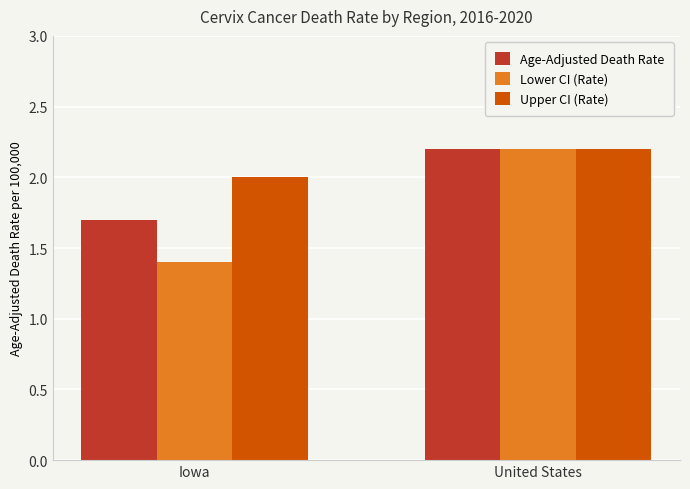

What is the average value of the Age-Adjusted Death Rate series?

2.0